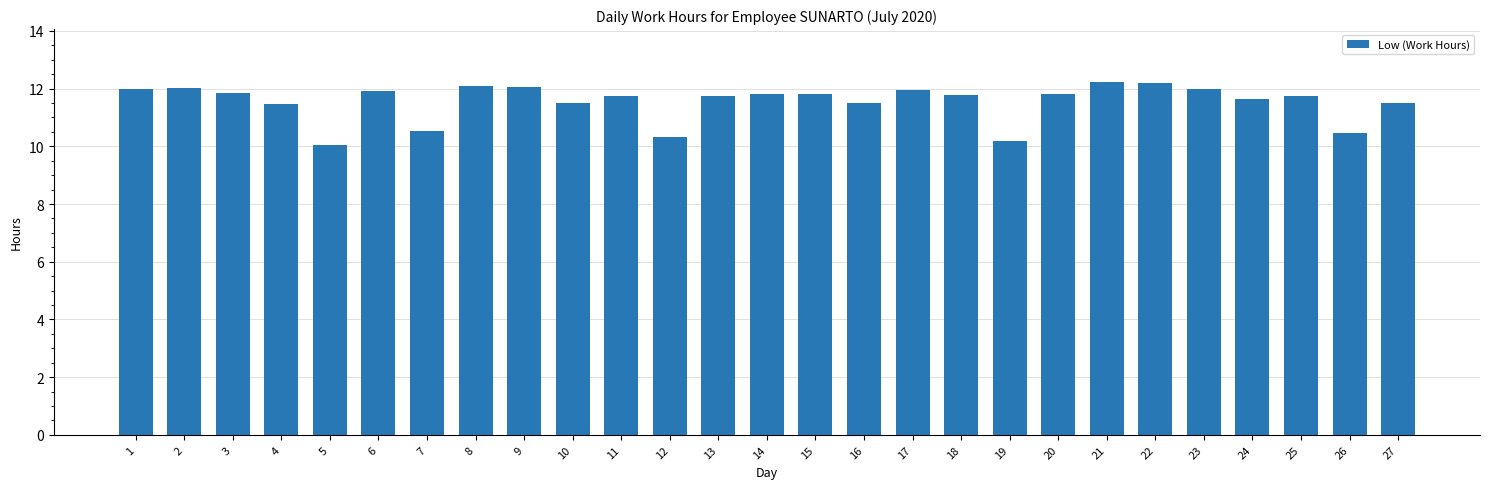

What is the difference between the maximum and minimum values?

2.2